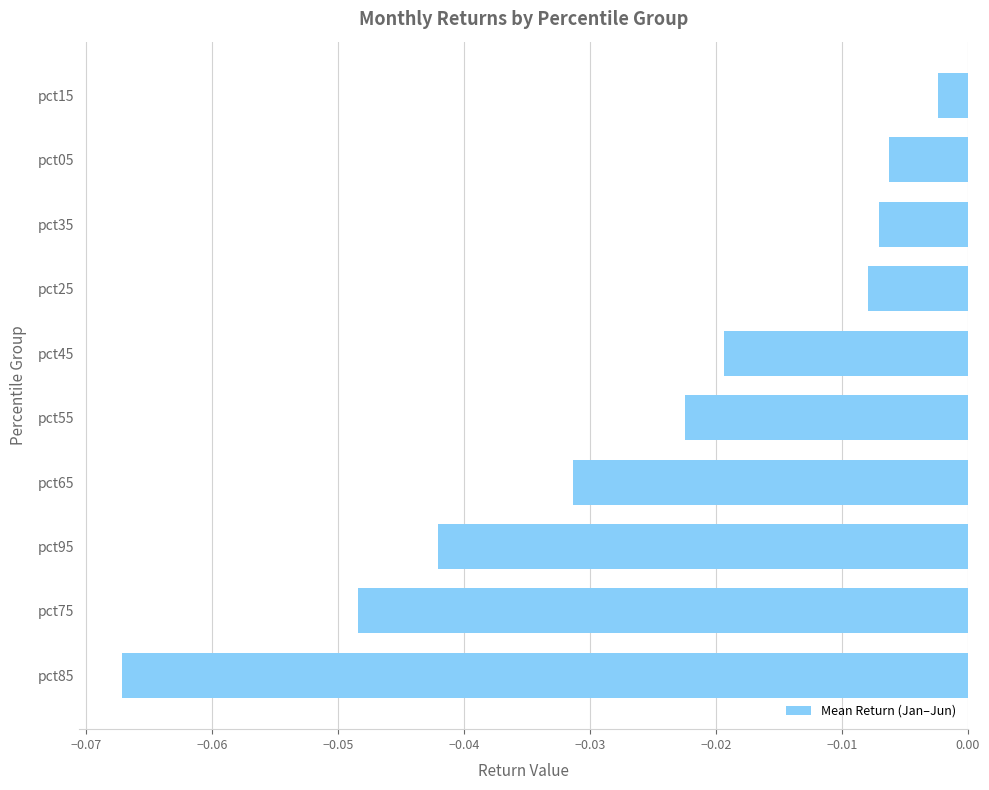

Count the number of data series in this chart.

1